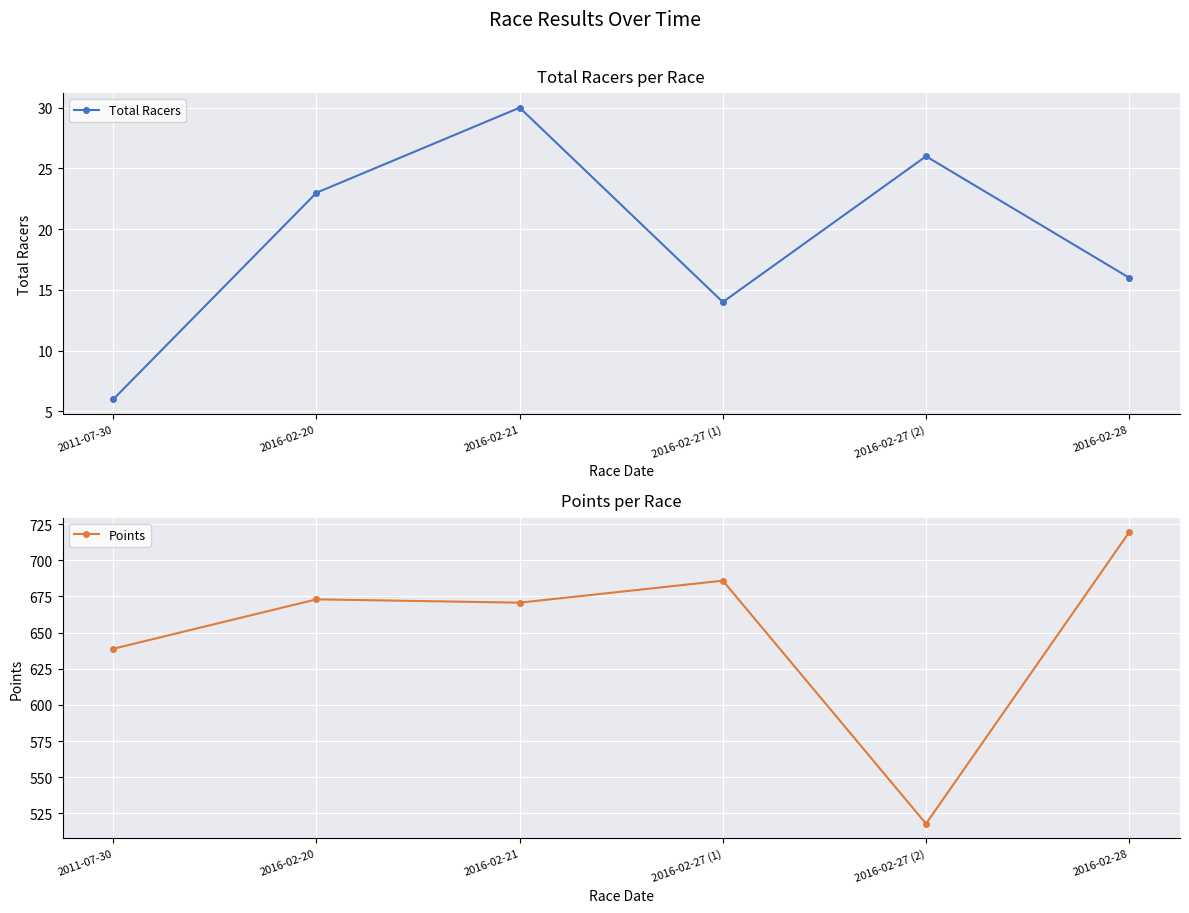

What is the maximum value for Total Racers?

30